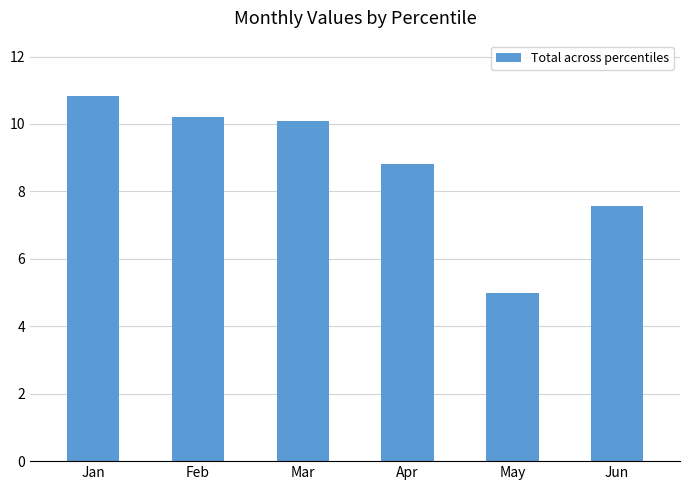

True or false: the data shows 10.1 at Mar.

True